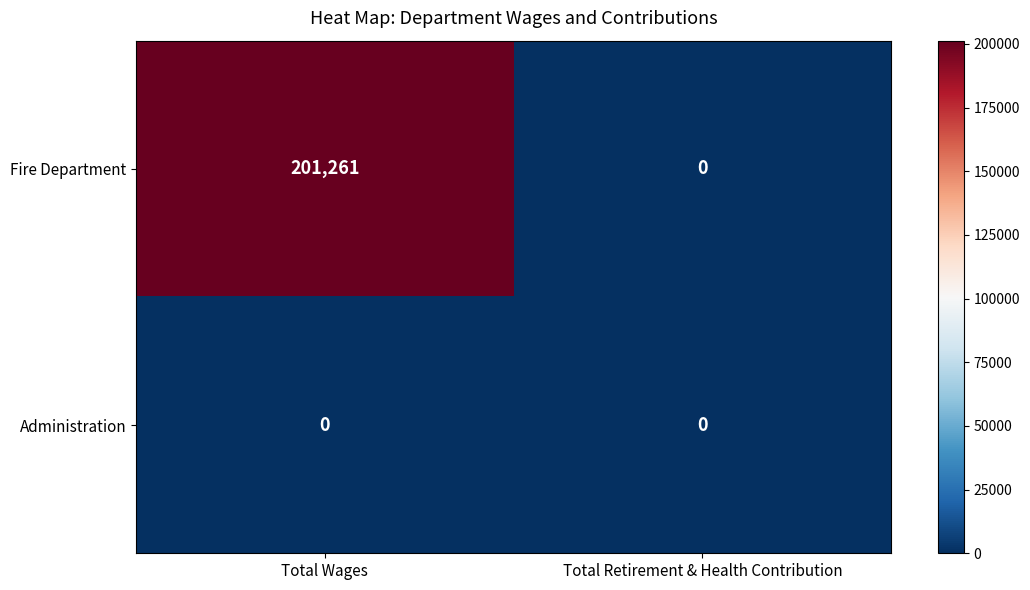

Count the number of categories in the chart.

2